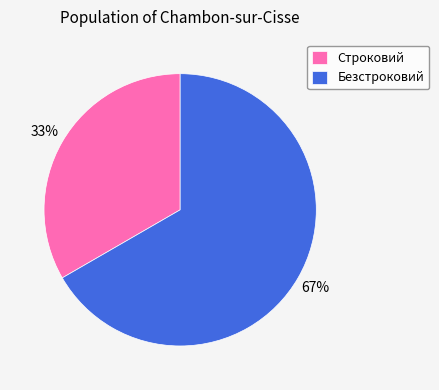

Does any single category account for the majority?

Yes